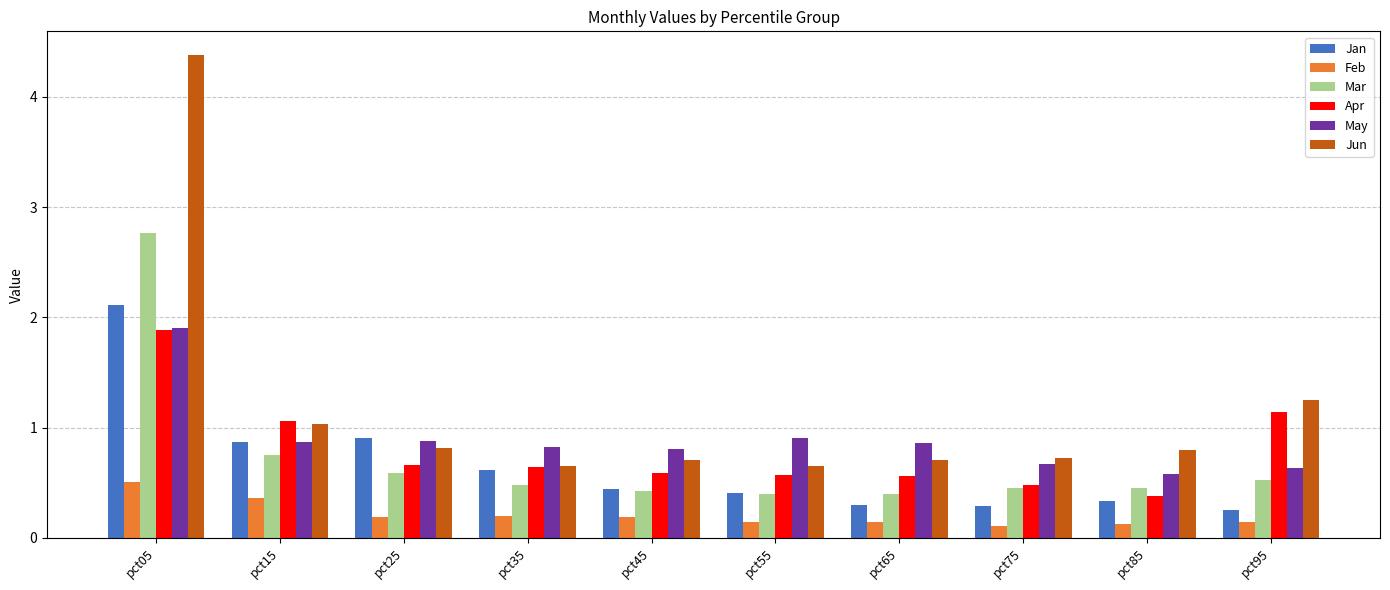

What is the value of the May bar at the 5th from the left?

0.8